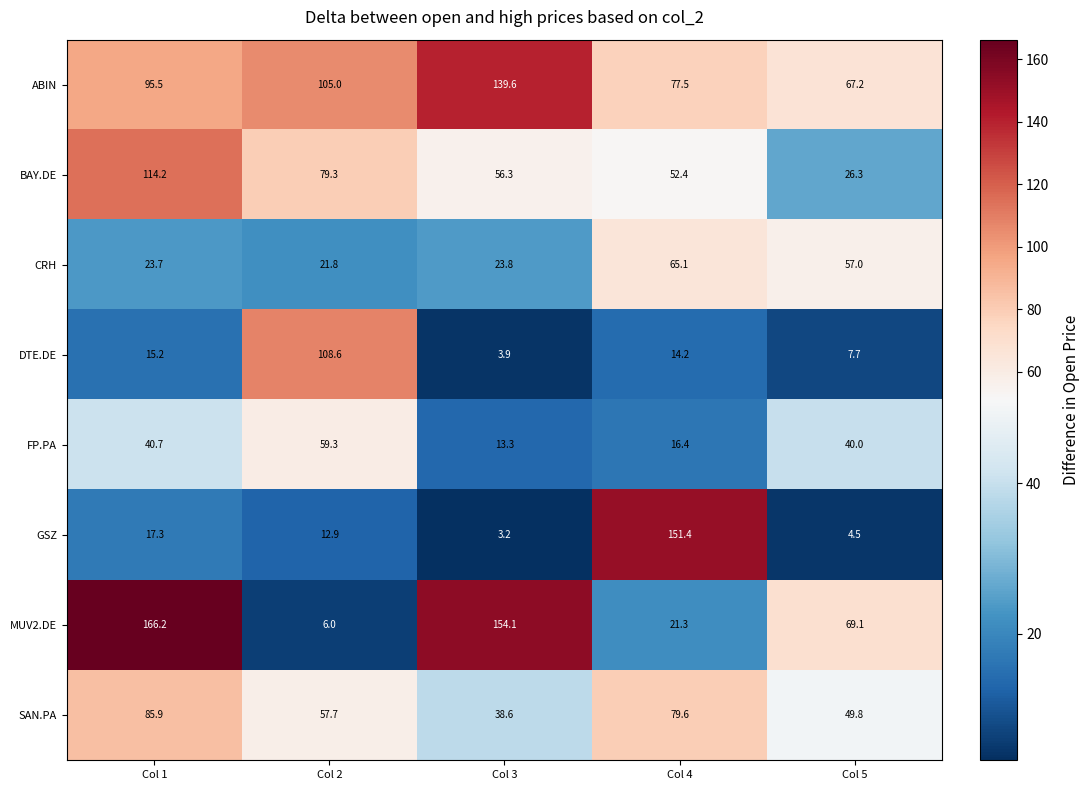

What is the difference between the highest and lowest values at Col 4?

137.2